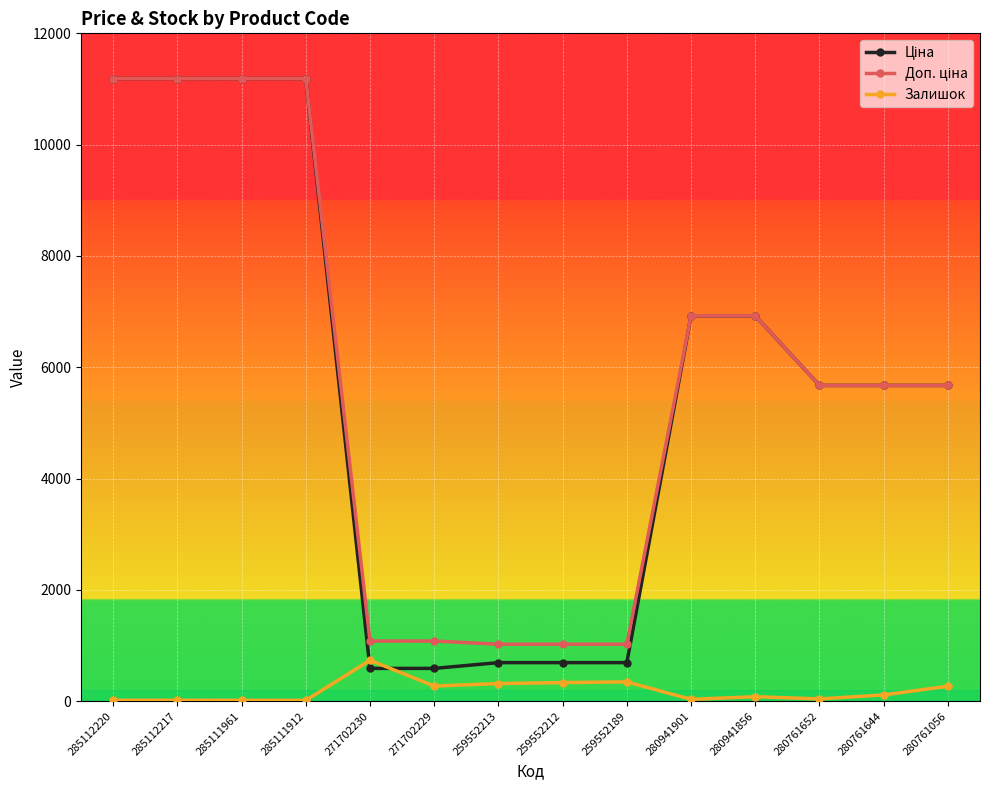

What is the difference between the highest and lowest values at 271702230?

491.7